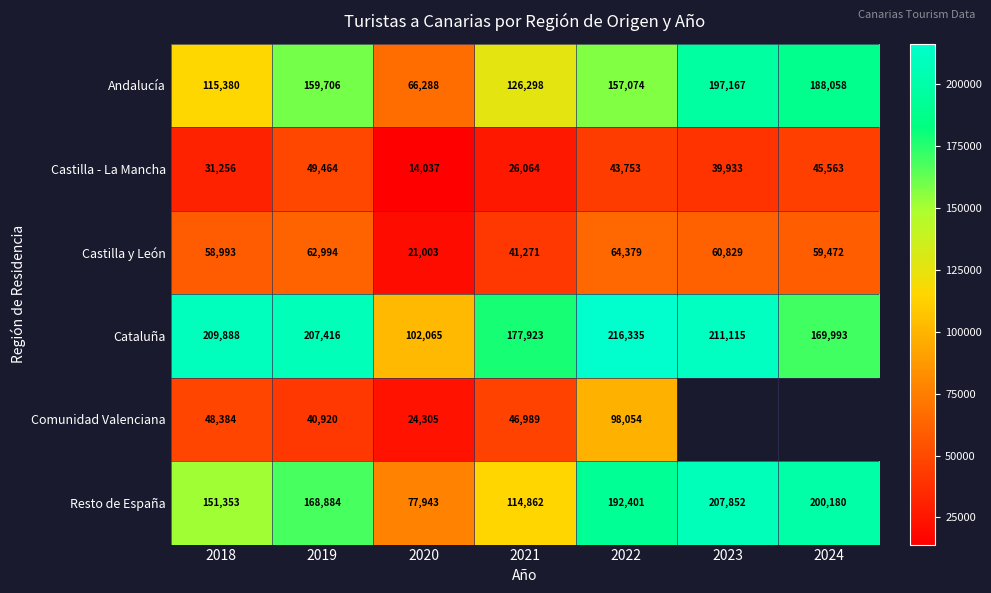

At which label does Resto de España reach its peak?

2023